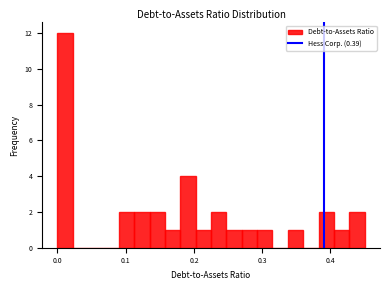

Read against the x-axis, roughly where is the centre of the tallest bar?

0.01